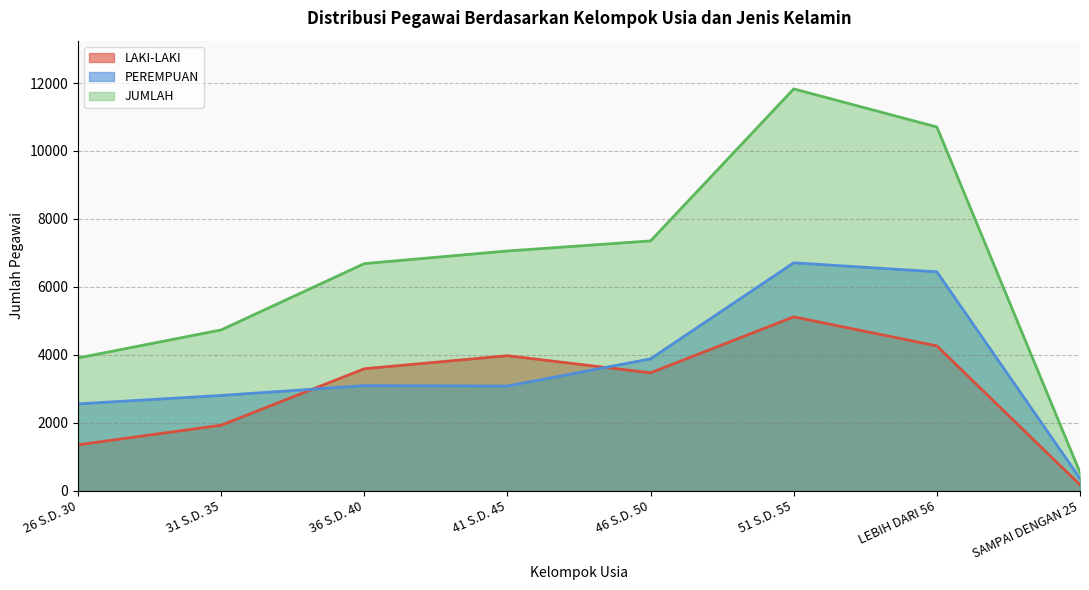

Between 31 S.D. 35 and 46 S.D. 50, which series saw the biggest shift?

JUMLAH